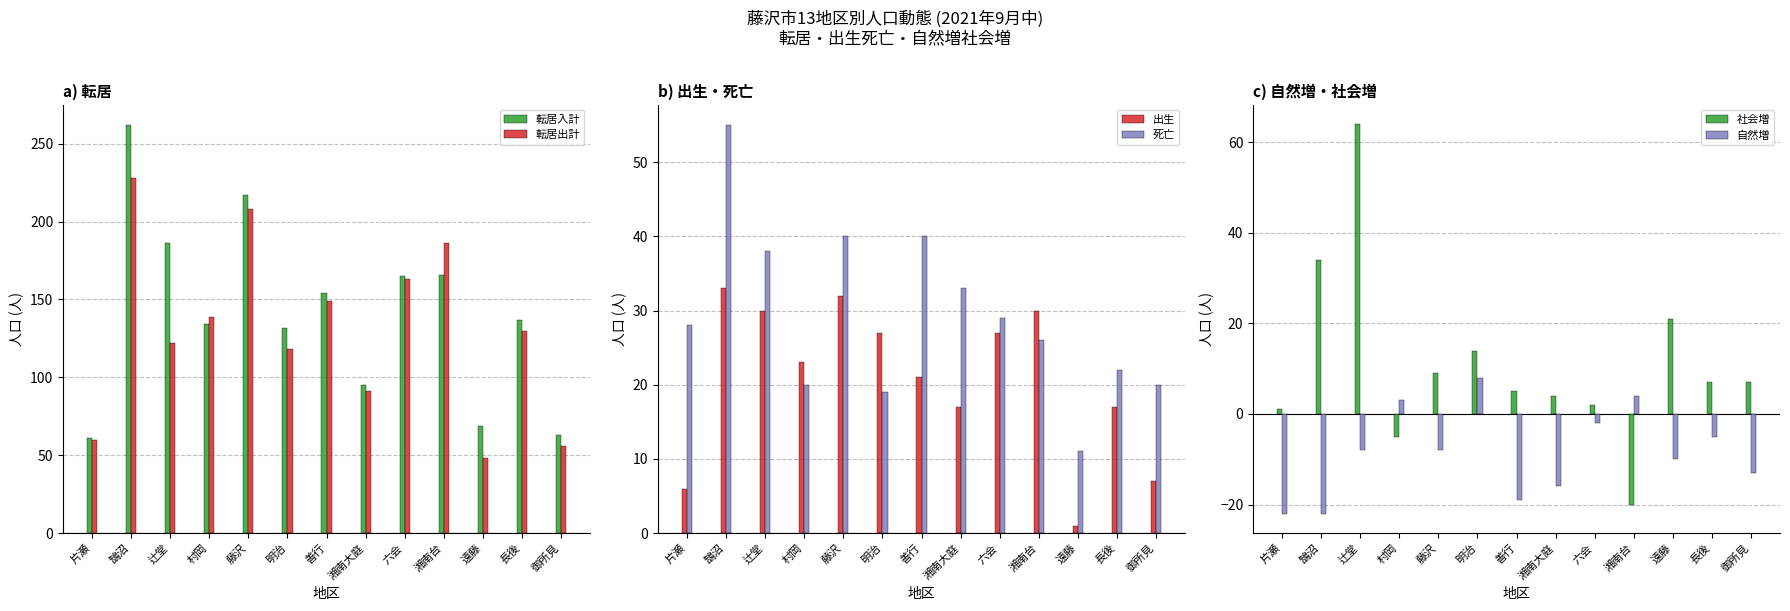

How many values in the 転居出計 series are below 130?

6